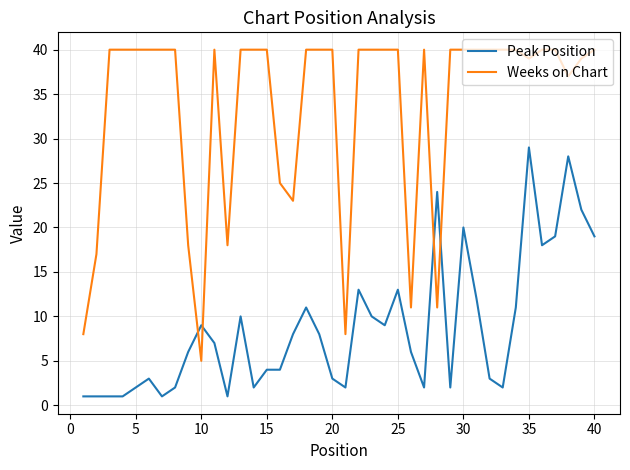

Rank the series by their average value, from highest to lowest.

Weeks on Chart, Peak Position